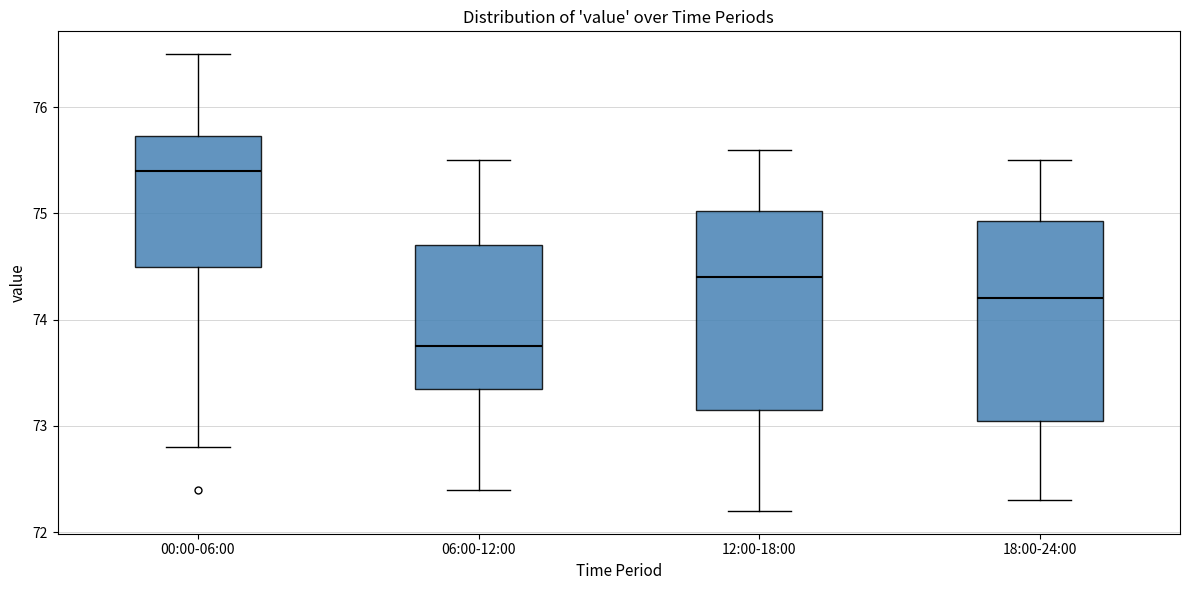

Reading left to right, transcribe this box plot: for each box, give where its median line is, the range the box spans, and where its two whiskers end, as read against the y-axis. The values are not printed on the chart, so give them approximately, as read against the axis.

00:00-06:00: median 75.4, box 74.5 to 75.7, whiskers 72.8 to 76.5
06:00-12:00: median 73.8, box 73.4 to 74.7, whiskers 72.4 to 75.5
12:00-18:00: median 74.4, box 73.2 to 75.0, whiskers 72.2 to 75.6
18:00-24:00: median 74.2, box 73.1 to 74.9, whiskers 72.3 to 75.5